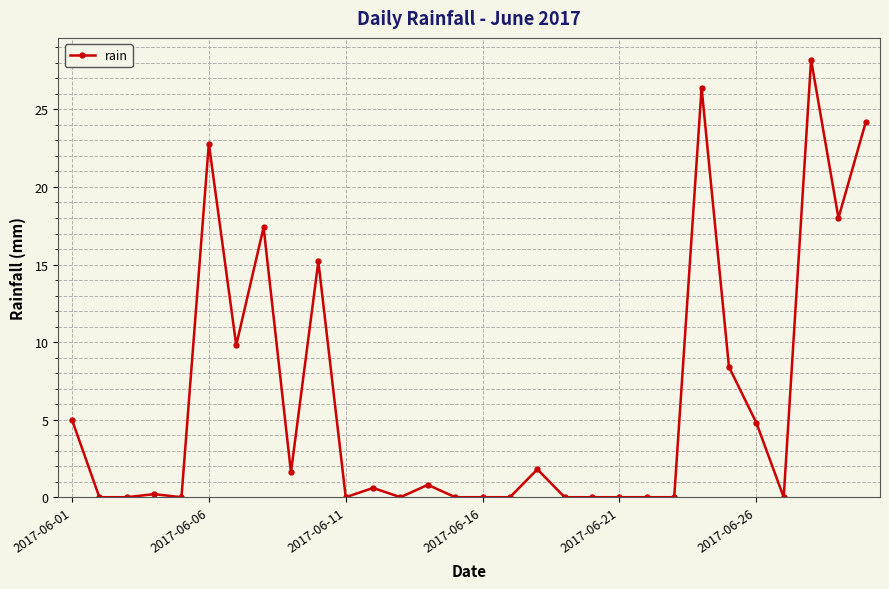

What is the difference between the second highest and minimum values?

26.4